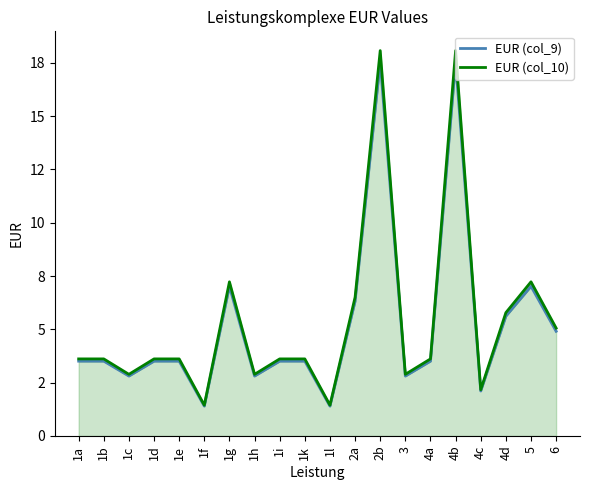

True or false: EUR (col_9) and EUR (col_10) intersect in this chart.

False